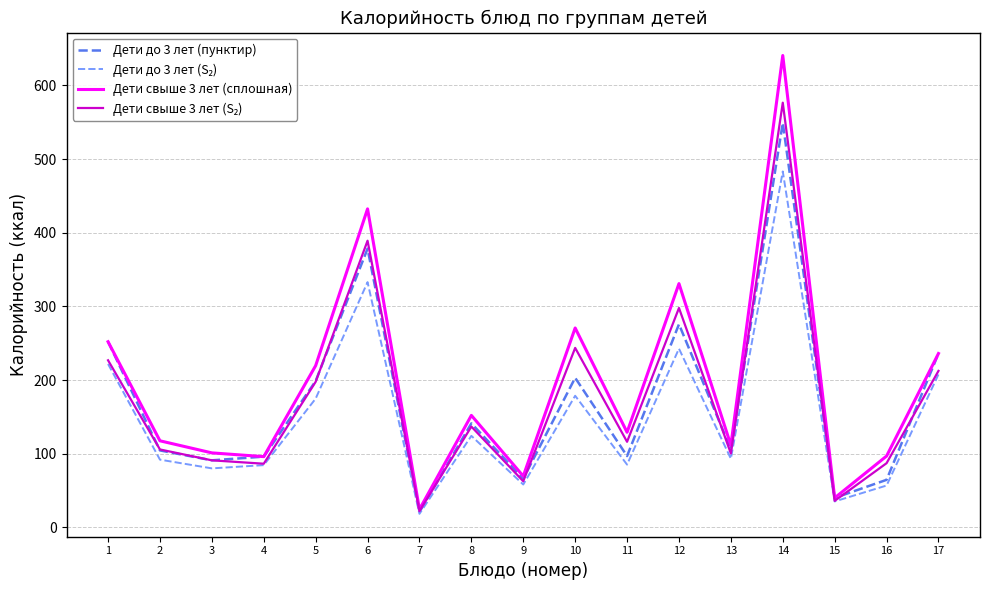

At which category is the sum across all series the highest?

14